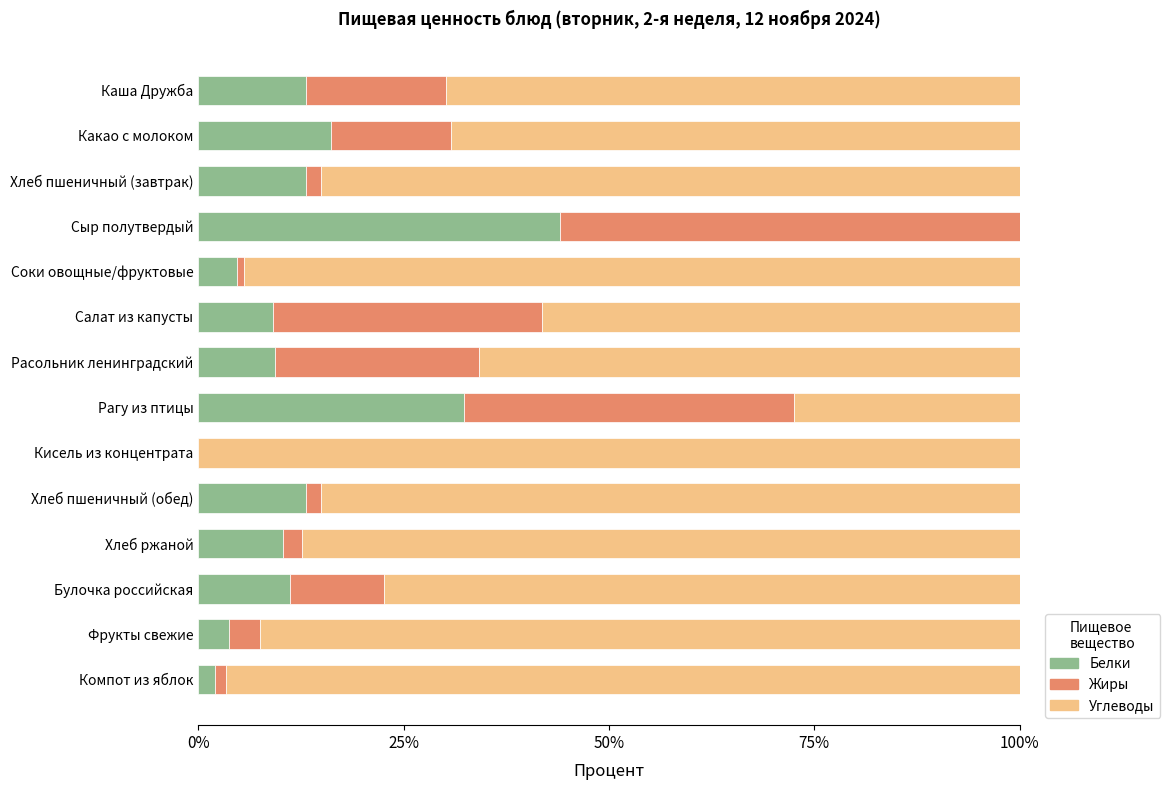

What are all the series names shown in the legend?

Белки, Жиры, Углеводы